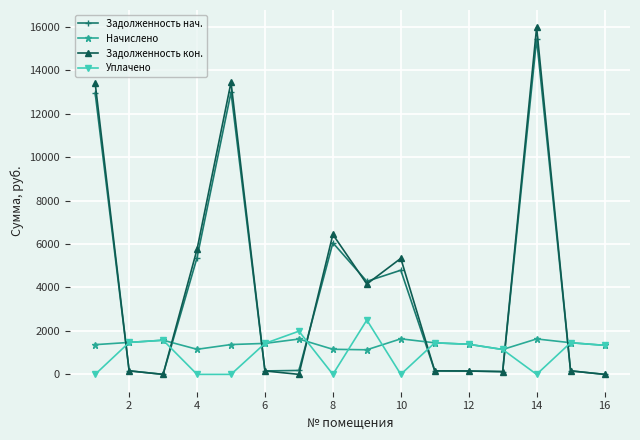

What are all the series names shown in the legend?

Задолженность нач., Начислено, Задолженность кон., Уплачено